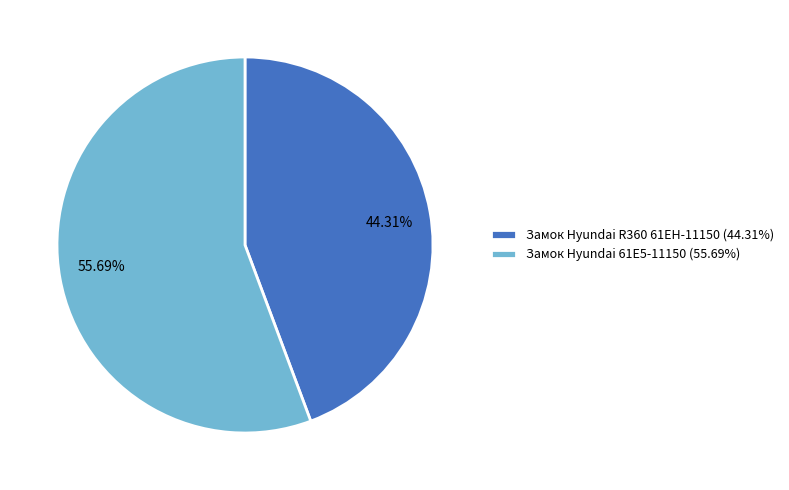

Approximately how many times larger is the value at Замок Hyundai R360 61EH-11150 compared to Замок Hyundai 61E5-11150?

0.8